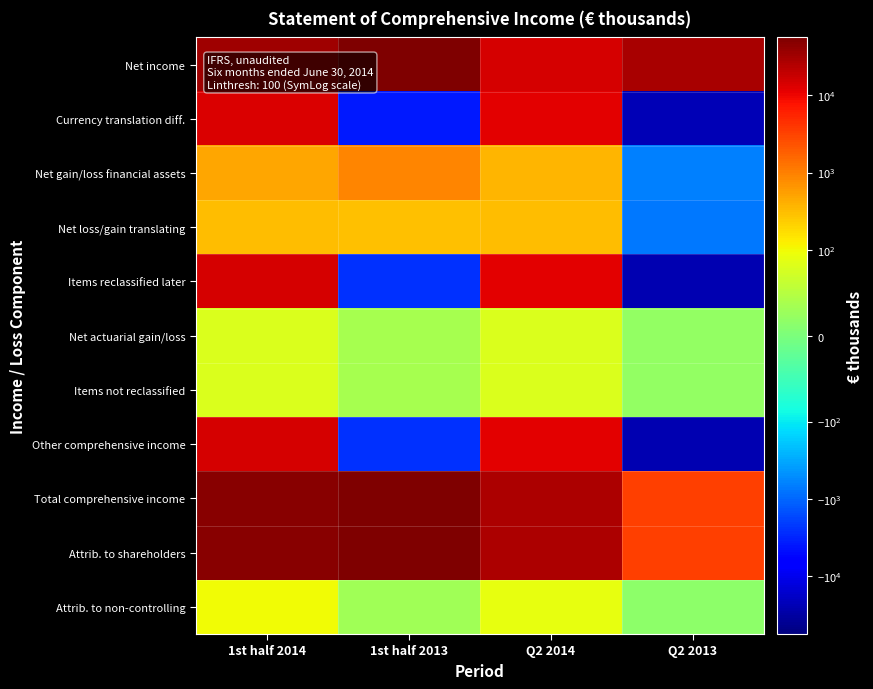

Reading left to right, transcribe all the data shown in this chart.

Net income: 1st half 2014=32722	1st half 2013=56032	Q2 2014=14155	Q2 2013=28819
Currency translation diff.: 1st half 2014=13863	1st half 2013=-3748	Q2 2014=11357	Q2 2013=-24172
Net gain/loss financial assets: 1st half 2014=487	1st half 2013=913	Q2 2014=353	Q2 2013=-623
Net loss/gain translating: 1st half 2014=316	1st half 2013=296	Q2 2014=308	Q2 2013=-733
Items reclassified later: 1st half 2014=14666	1st half 2013=-2539	Q2 2014=12018	Q2 2013=-25528
Net actuarial gain/loss: 1st half 2014=81	1st half 2013=36	Q2 2014=81	Q2 2013=21
Items not reclassified: 1st half 2014=81	1st half 2013=36	Q2 2014=81	Q2 2013=21
Other comprehensive income: 1st half 2014=14747	1st half 2013=-2503	Q2 2014=12099	Q2 2013=-25507
Total comprehensive income: 1st half 2014=47469	1st half 2013=53529	Q2 2014=26254	Q2 2013=3312
Attrib. to shareholders: 1st half 2014=47368	1st half 2013=53499	Q2 2014=26163	Q2 2013=3297
Attrib. to non-controlling: 1st half 2014=101	1st half 2013=30	Q2 2014=91	Q2 2013=15